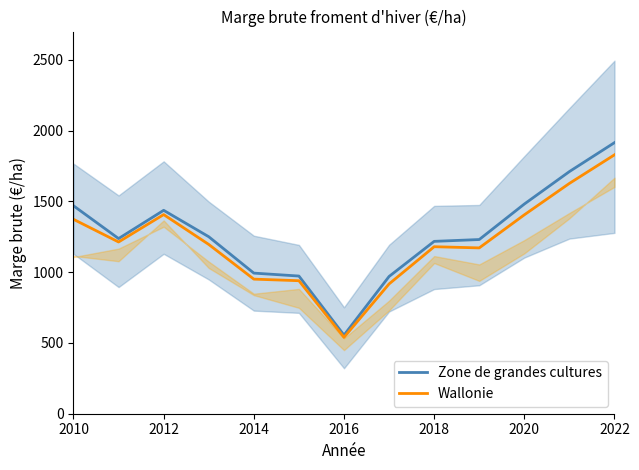

What is the value of the Wallonie point at the 13th from the left?

1829.1